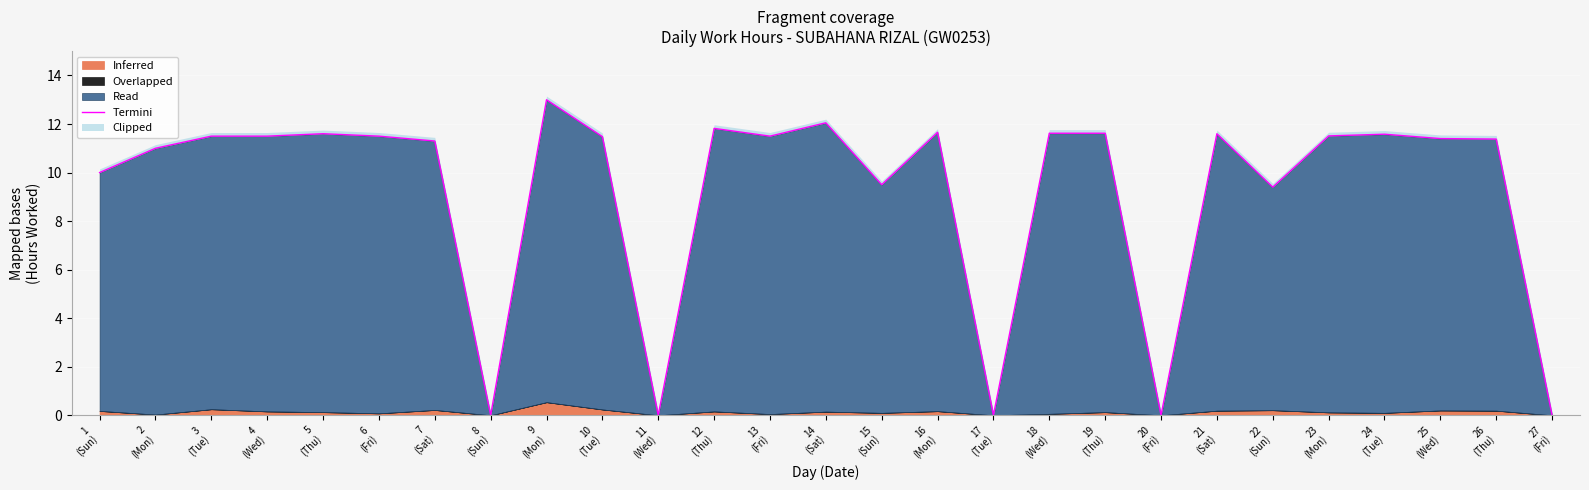

Reading left to right, transcribe all the data shown in this chart.

1
(Sun)=10.0	2
(Mon)=11.0	3
(Tue)=11.5	4
(Wed)=11.5	5
(Thu)=11.6	6
(Fri)=11.5	7
(Sat)=11.3	8
(Sun)=0.0	9
(Mon)=13.0	10
(Tue)=11.5	11
(Wed)=0.0	12
(Thu)=11.8	13
(Fri)=11.5	14
(Sat)=12.1	15
(Sun)=9.5	16
(Mon)=11.7	17
(Tue)=0.0	18
(Wed)=11.6	19
(Thu)=11.6	20
(Fri)=0.0	21
(Sat)=11.6	22
(Sun)=9.4	23
(Mon)=11.5	24
(Tue)=11.6	25
(Wed)=11.4	26
(Thu)=11.4	27
(Fri)=0.0